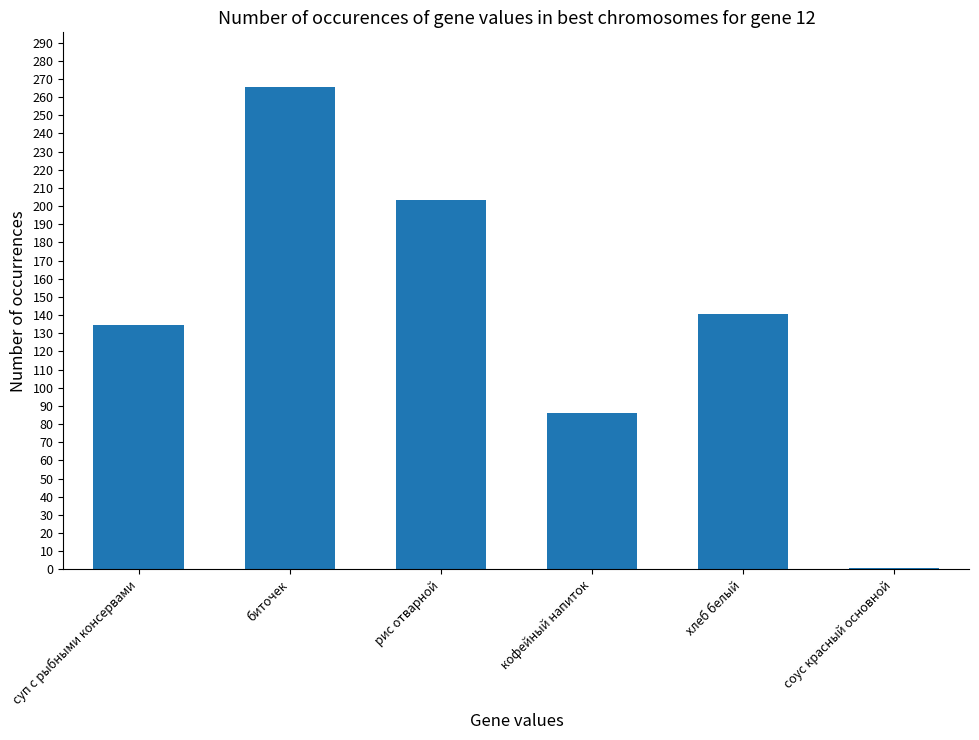

The value at хлеб белый is 69.8. True or false?

False